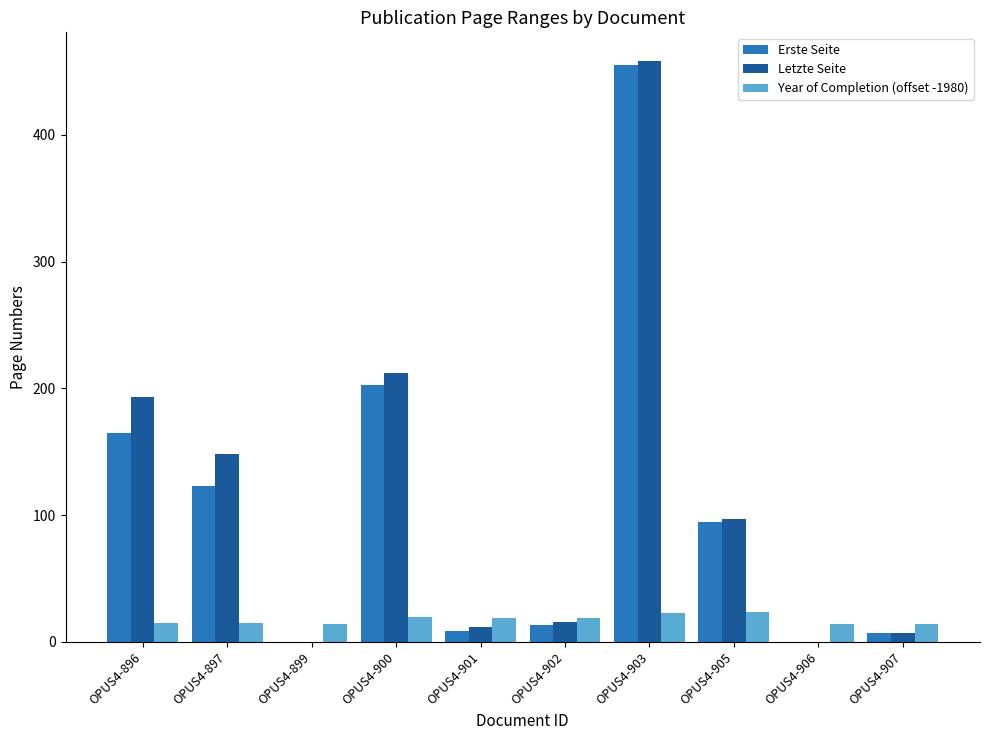

How many series are shown in this chart?

3